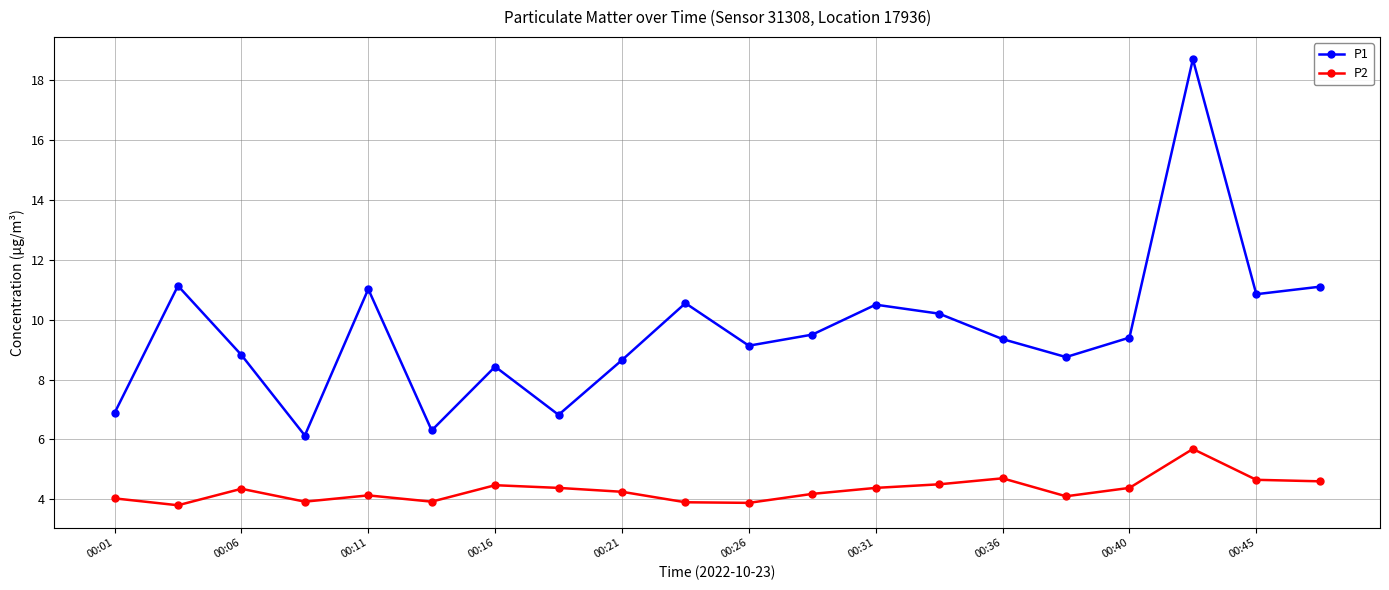

What is the highest value of the P2 series?

5.7